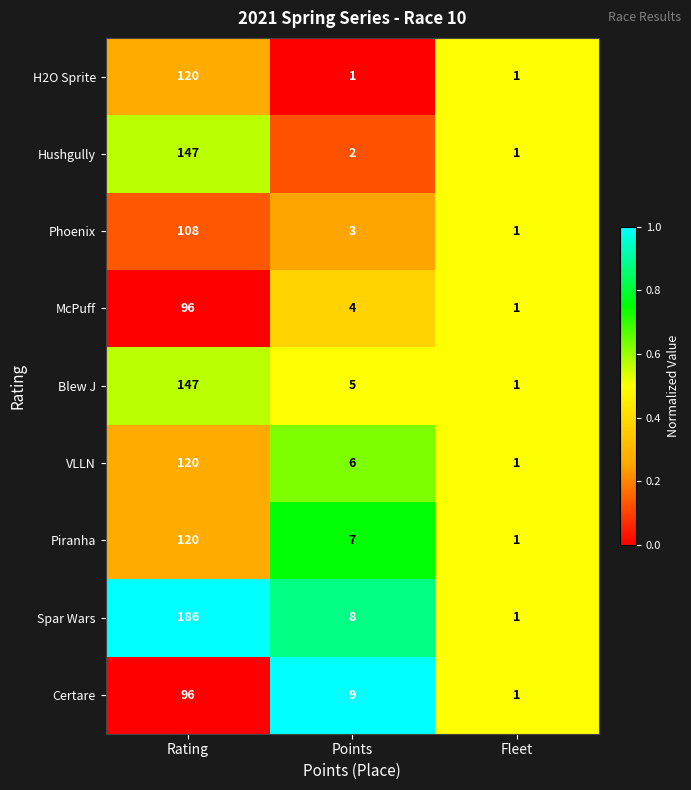

Which series has the largest total across all categories?

Spar Wars